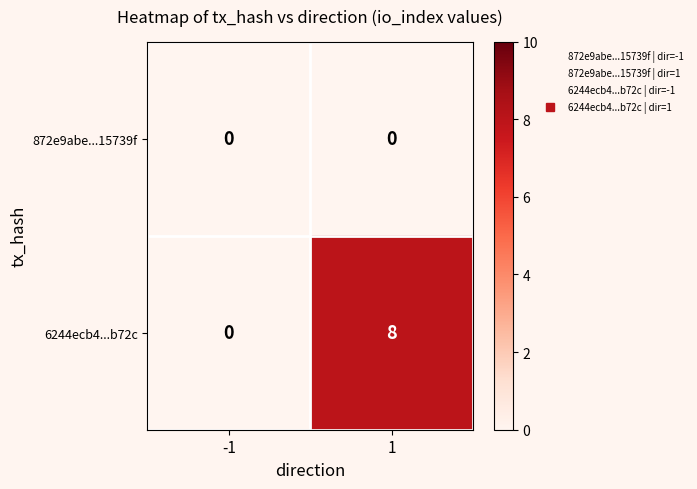

What is the difference between the 6244ecb4...b72c values at 1 and -1?

8